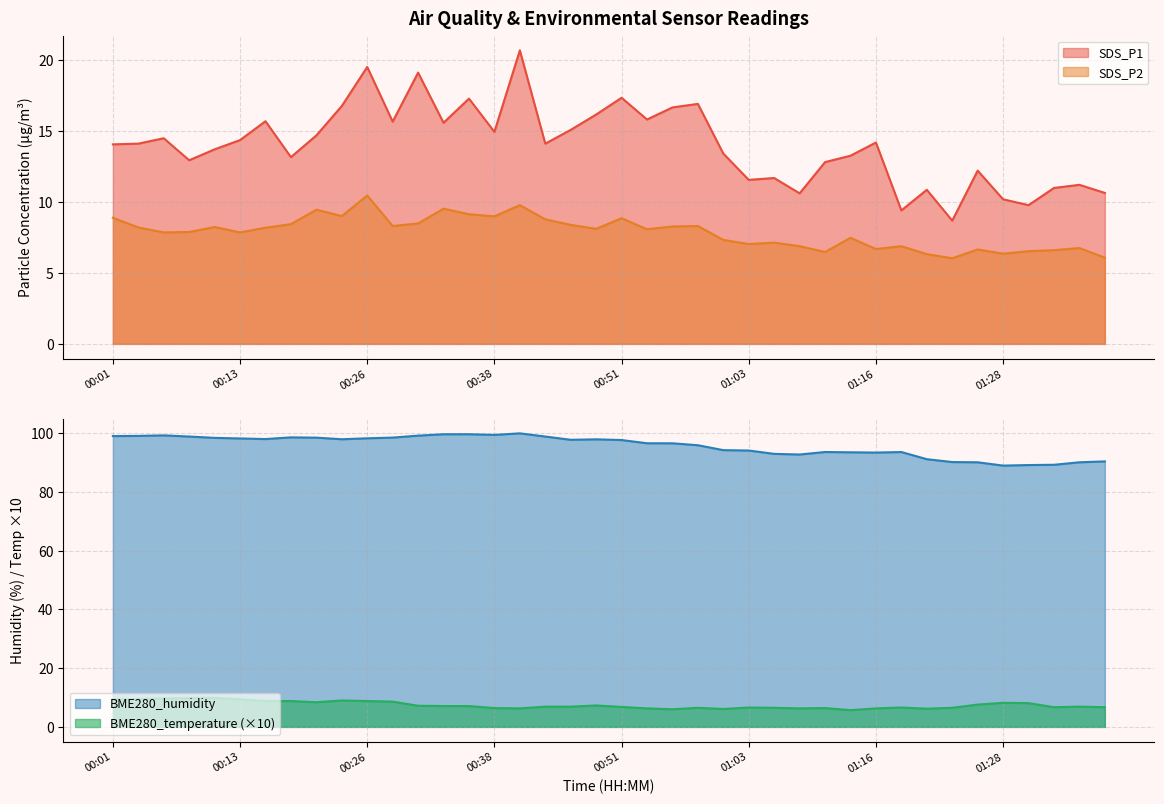

Which category has the lowest value across all series?

01:13